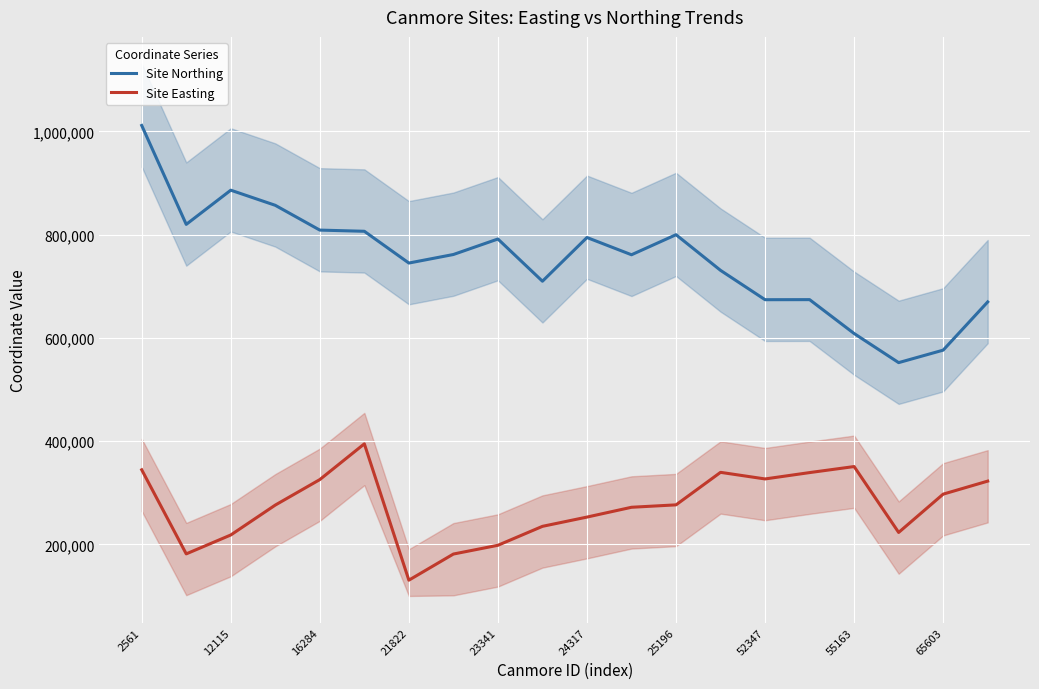

List the series in order of their peak value, lowest first.

Site Easting, Site Northing